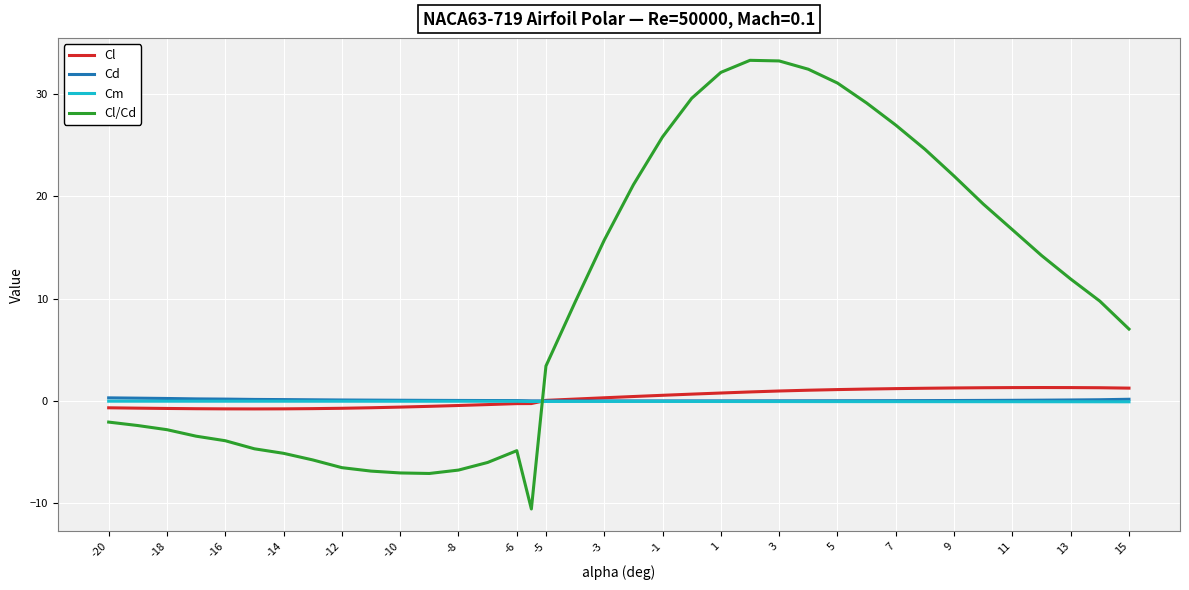

Which series has the widest spread of values?

Cl/Cd